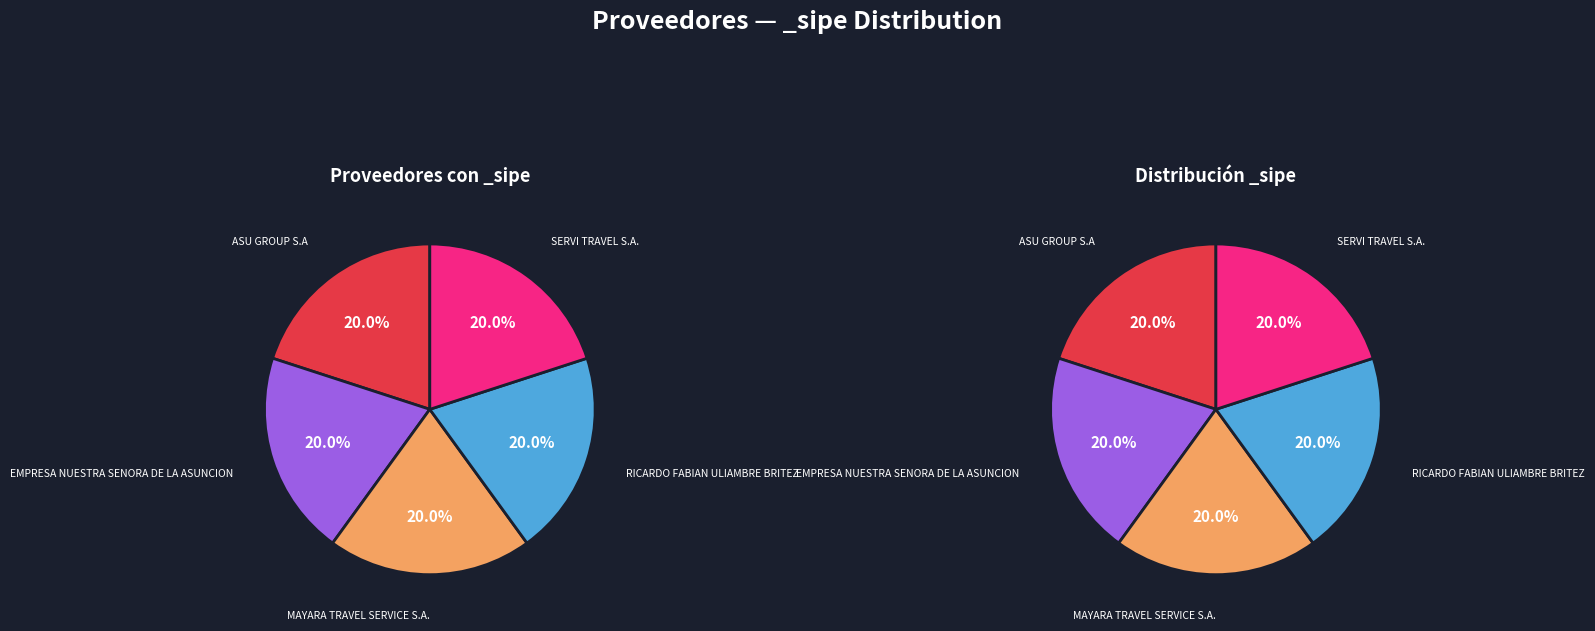

The FAUSTO RENE VELAZQUEZ ROJAS slice represents 0% of the pie. True or false?

True